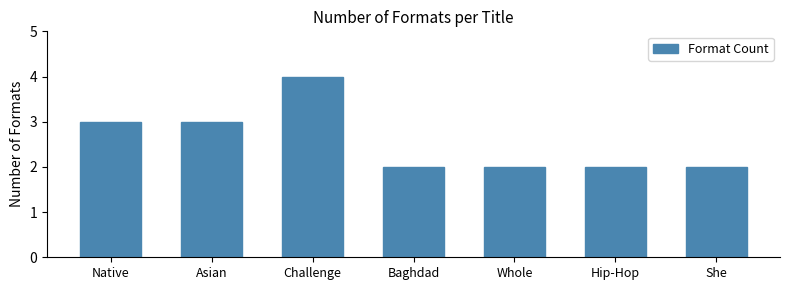

Between Hip-Hop and Native, which is larger?

Native